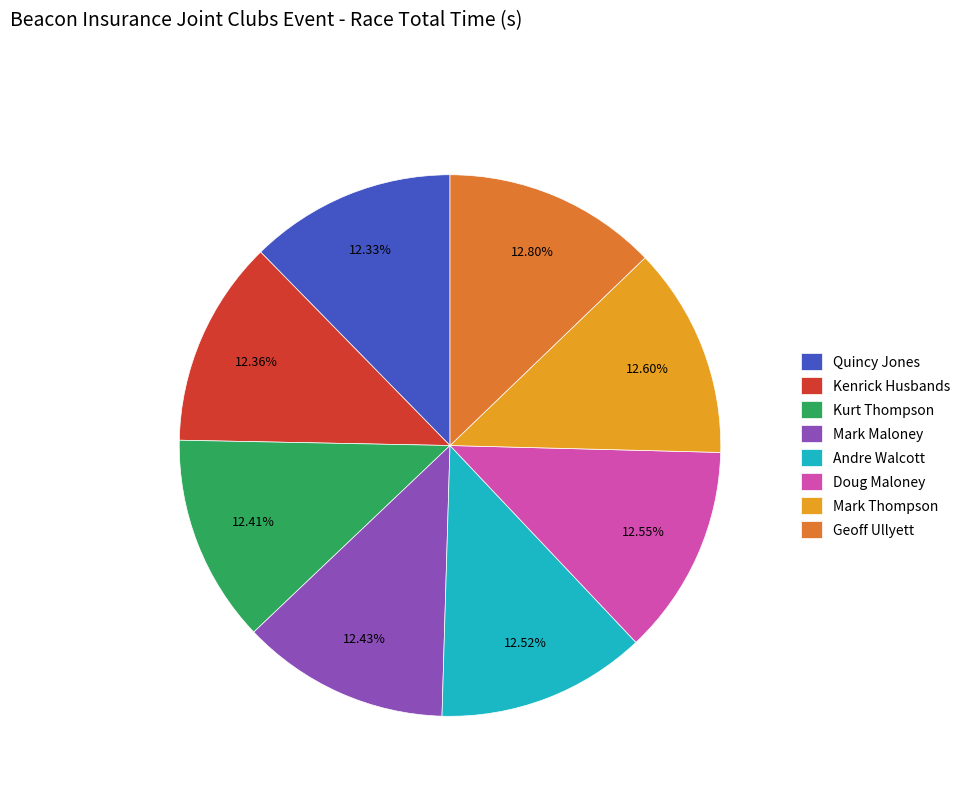

To the nearest percent, what portion does Geoff Ullyett represent?

13%